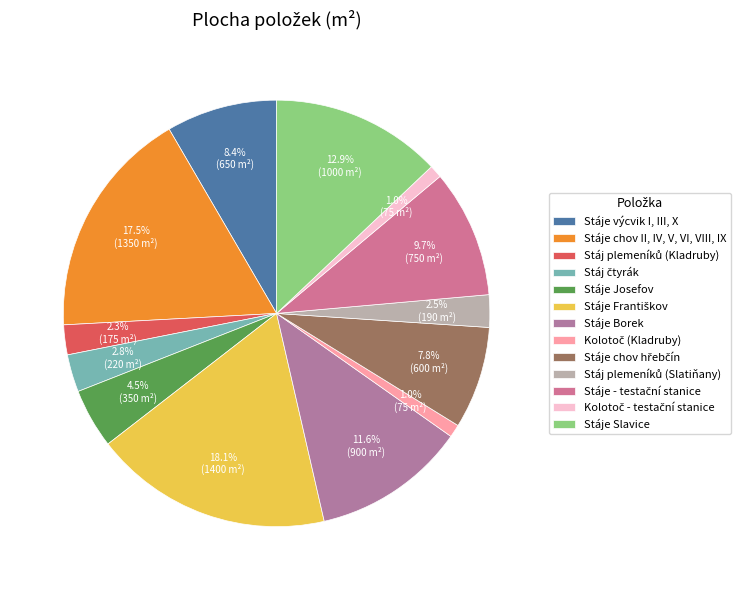

True or false: Stáj čtyrák accounts for 1% of the total.

False